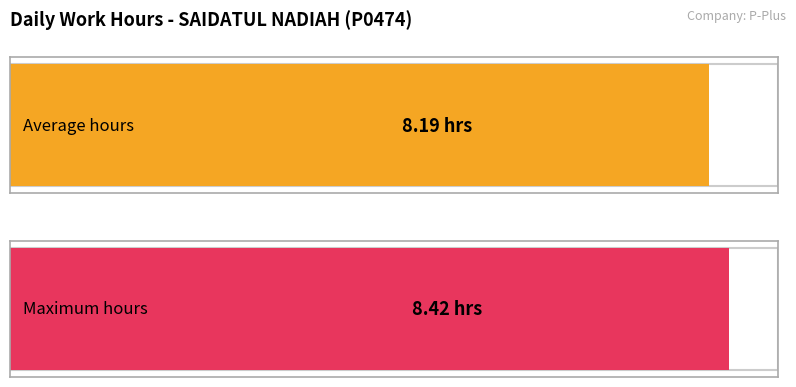

What value does the data have at 4?

8.2